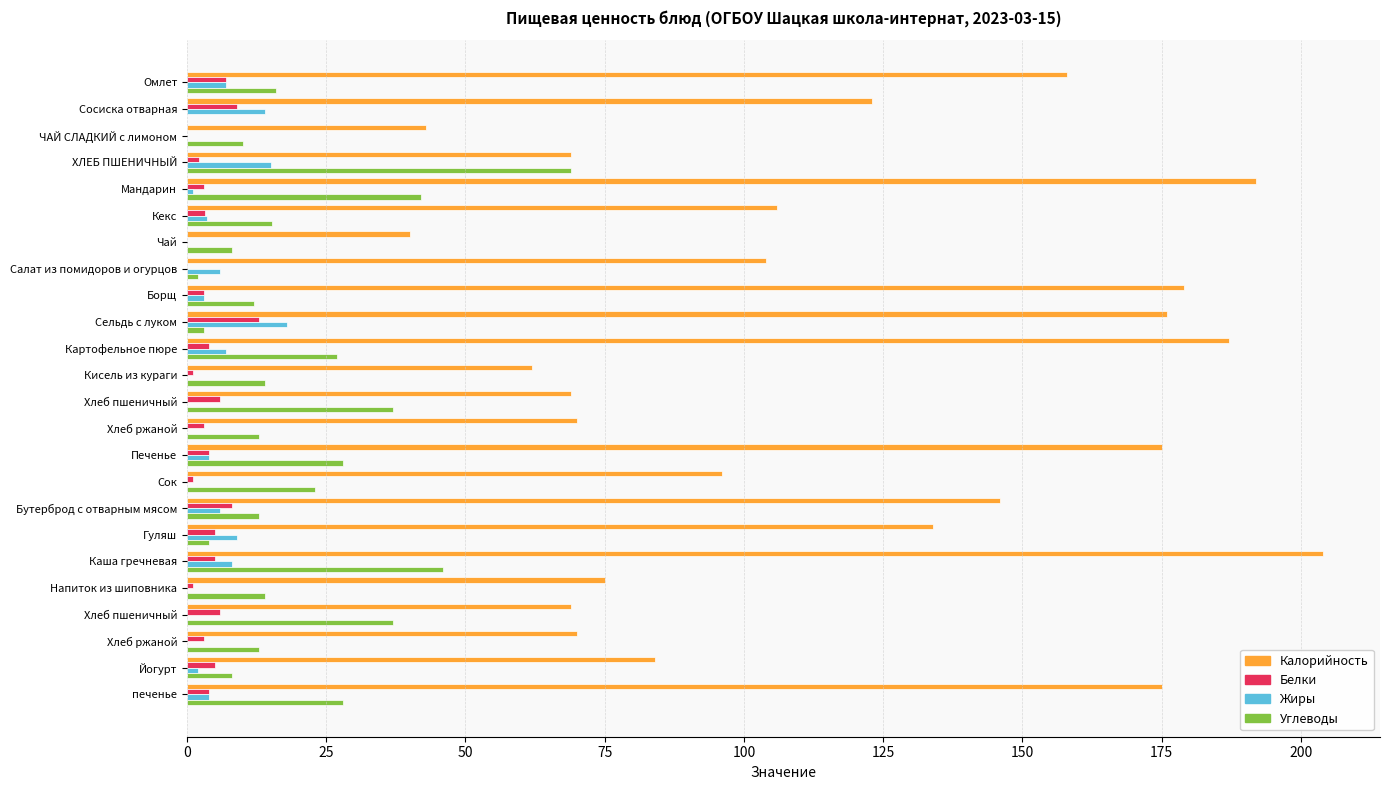

How many series are shown in this chart?

4